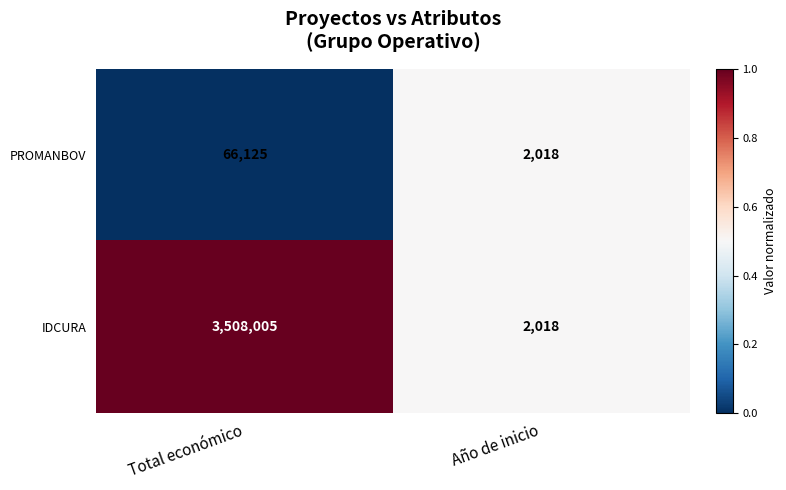

Which series has the widest spread of values?

IDCURA